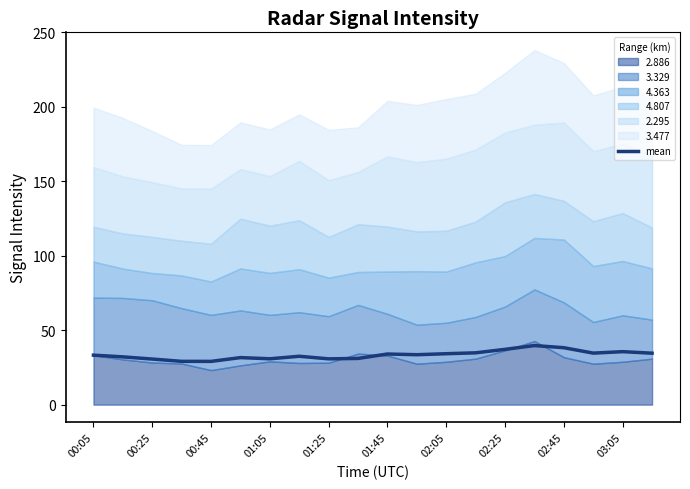

What is the maximum value for mean?

39.7